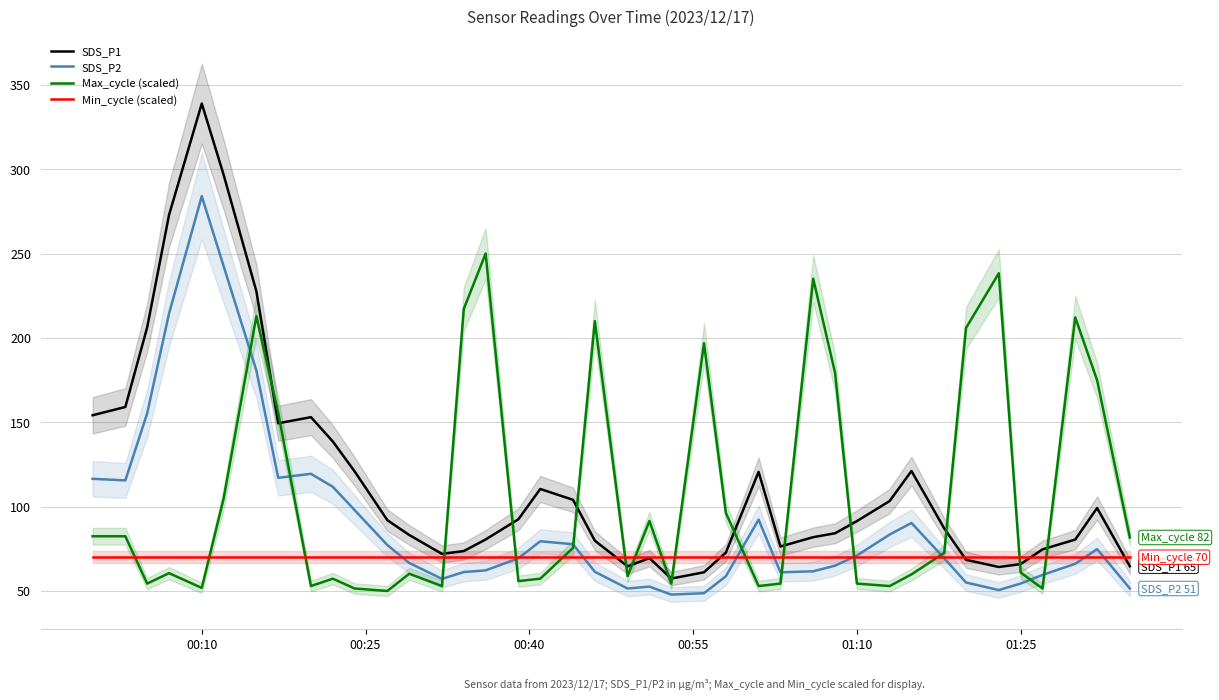

What is the lowest value of the SDS_P1 series?

57.4